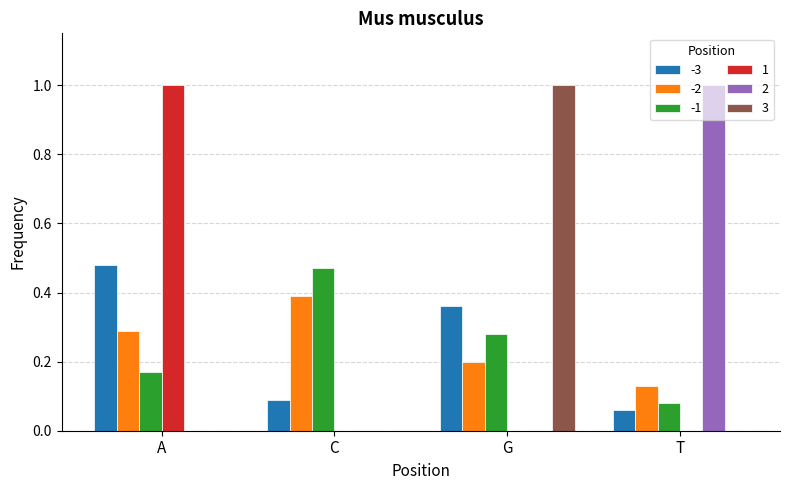

What is the maximum value shown in the chart?

1.0